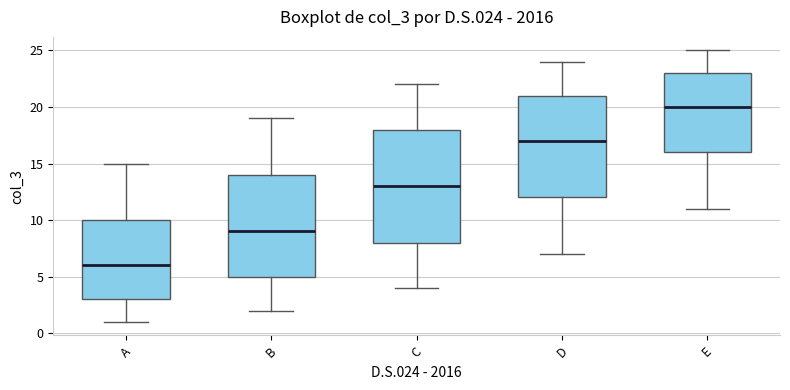

Reading left to right, read every box against the y-axis: the position of its median line, the range the box covers, and the ends of its whiskers. The values are not printed on the chart, so give them approximately, as read against the axis.

A: median 6, box 3 to 10, whiskers 1 to 15
B: median 9, box 5 to 14, whiskers 2 to 19
C: median 13, box 8 to 18, whiskers 4 to 22
D: median 17, box 12 to 21, whiskers 7 to 24
E: median 20, box 16 to 23, whiskers 11 to 25